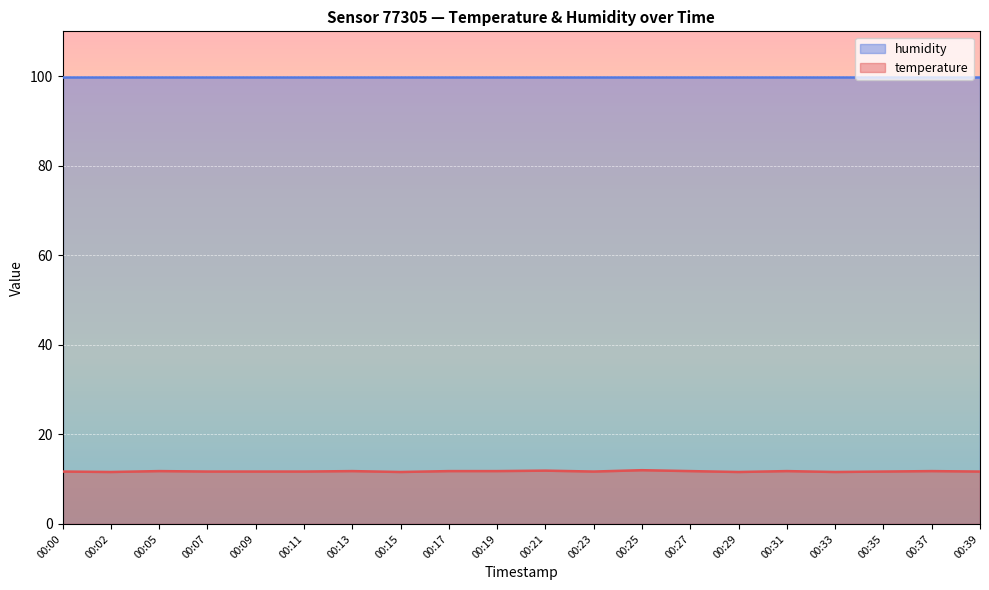

Where is the data nearest to the value 11?

00:02